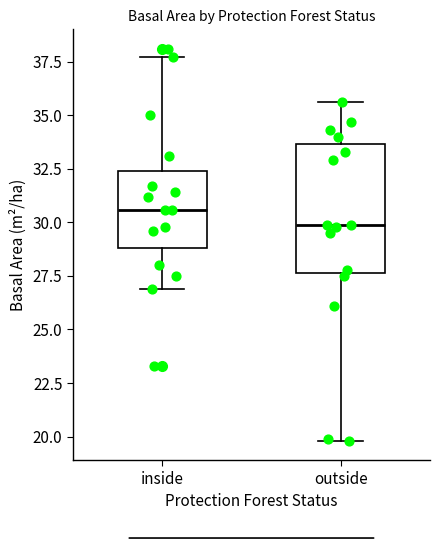

Reading left to right, transcribe this box plot: for each box, give where its median line is, the range the box spans, and where its two whiskers end, as read against the y-axis. The values are not printed on the chart, so give them approximately, as read against the axis.

inside: median 30.5, box 29.0 to 32.5, whiskers 27.0 to 37.5
outside: median 30.0, box 27.5 to 33.5, whiskers 20.0 to 35.5